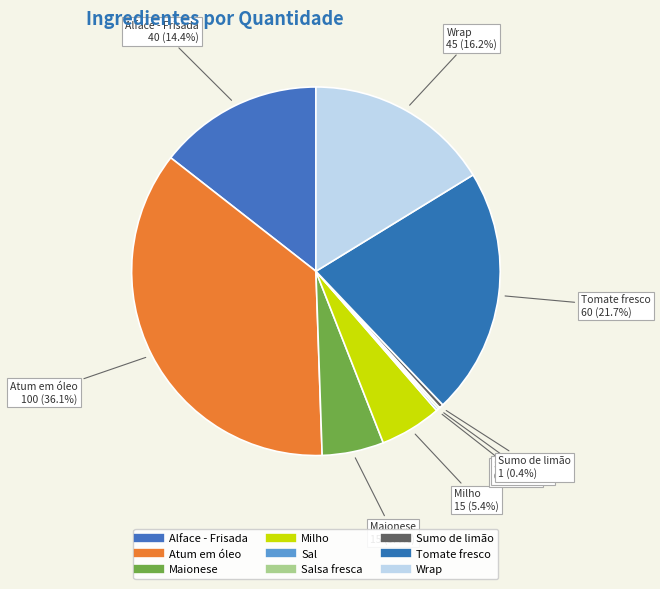

Rank the categories by value from lowest to highest.

Sal, Salsa fresca, Sumo de limão, Maionese, Milho, Alface - Frisada, Wrap, Tomate fresco, Atum em óleo